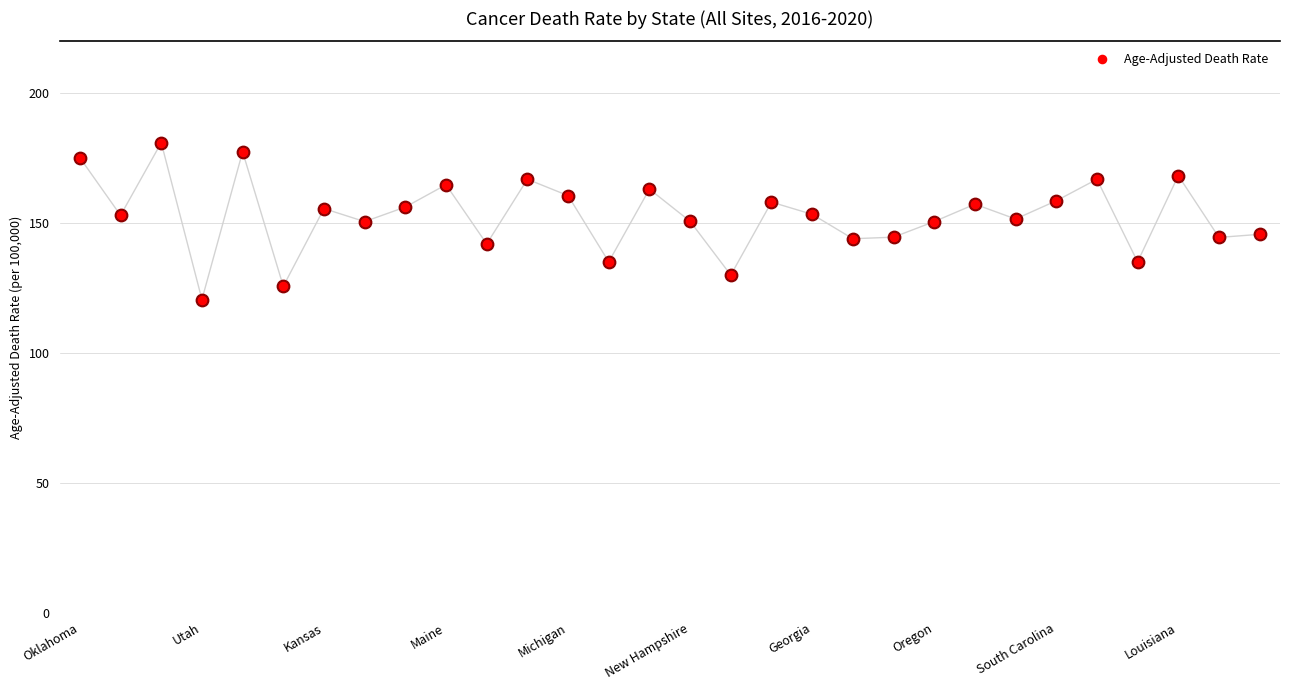

Which has a higher value, 16 or Oklahoma?

Oklahoma